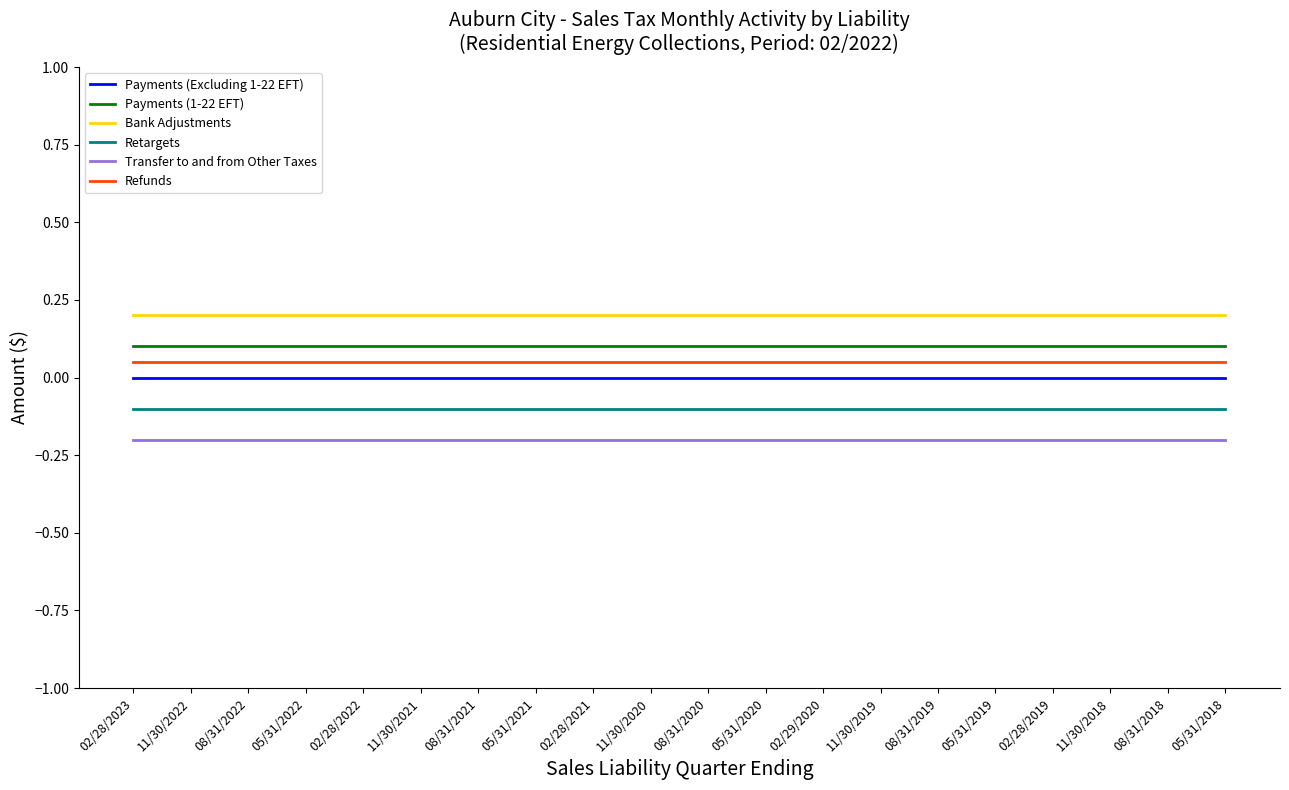

Does the chart have visible grid lines?

No